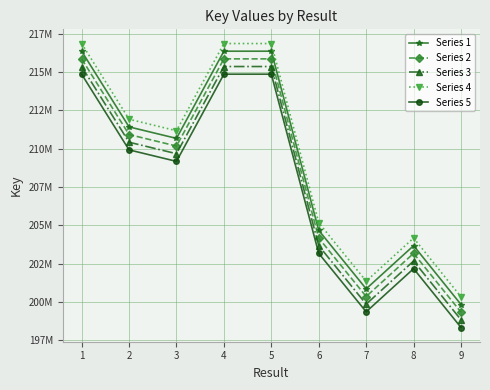

Does the chart have visible grid lines?

Yes